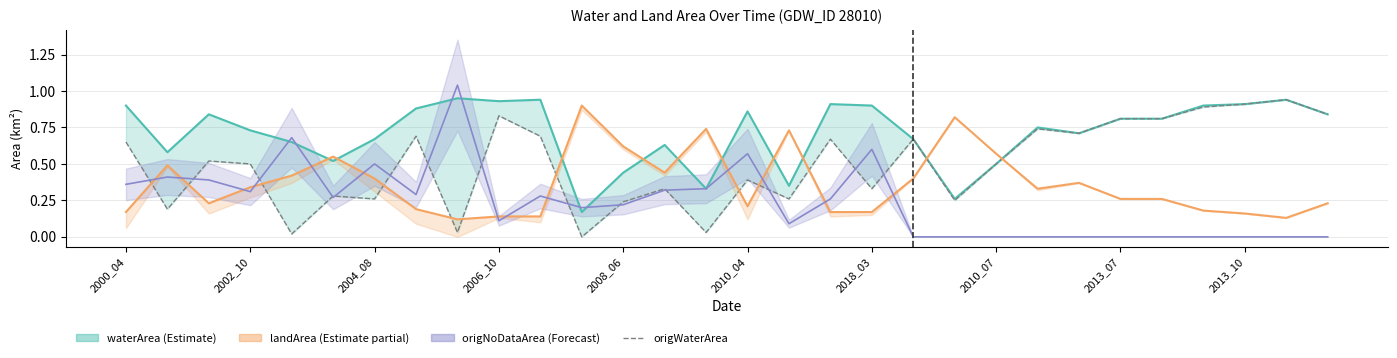

What is the spread (max minus min) of values at 11?

0.9